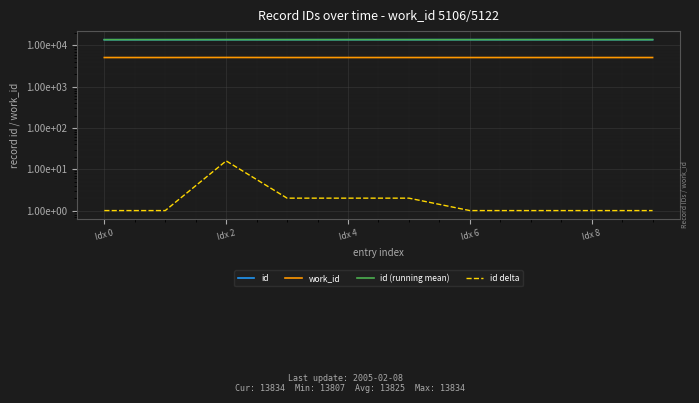

What is the approximate value of id delta at 9?

1.0